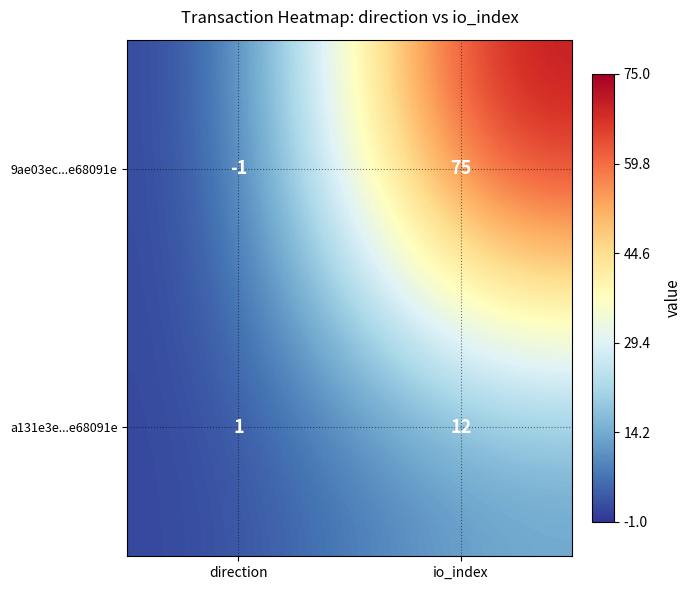

Which series has the largest range (max minus min)?

9ae03ec...e68091e